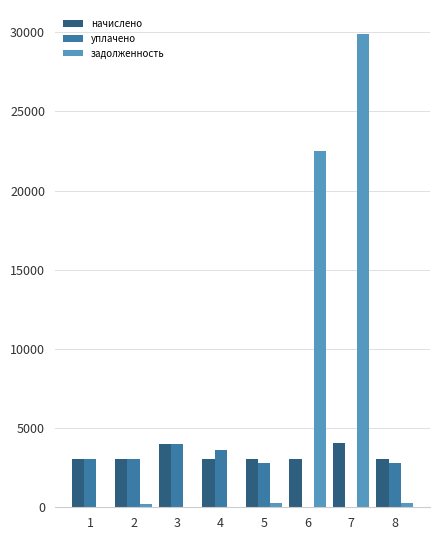

Between 3 and 7, which series saw the biggest shift?

задолженность